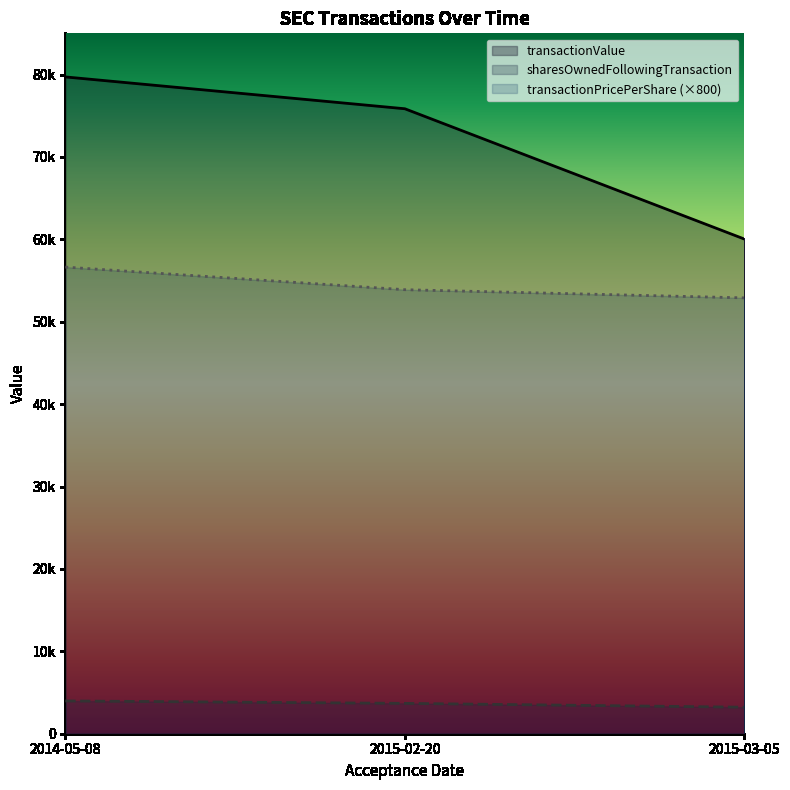

At which label does transactionValue reach its peak?

2014-05-08